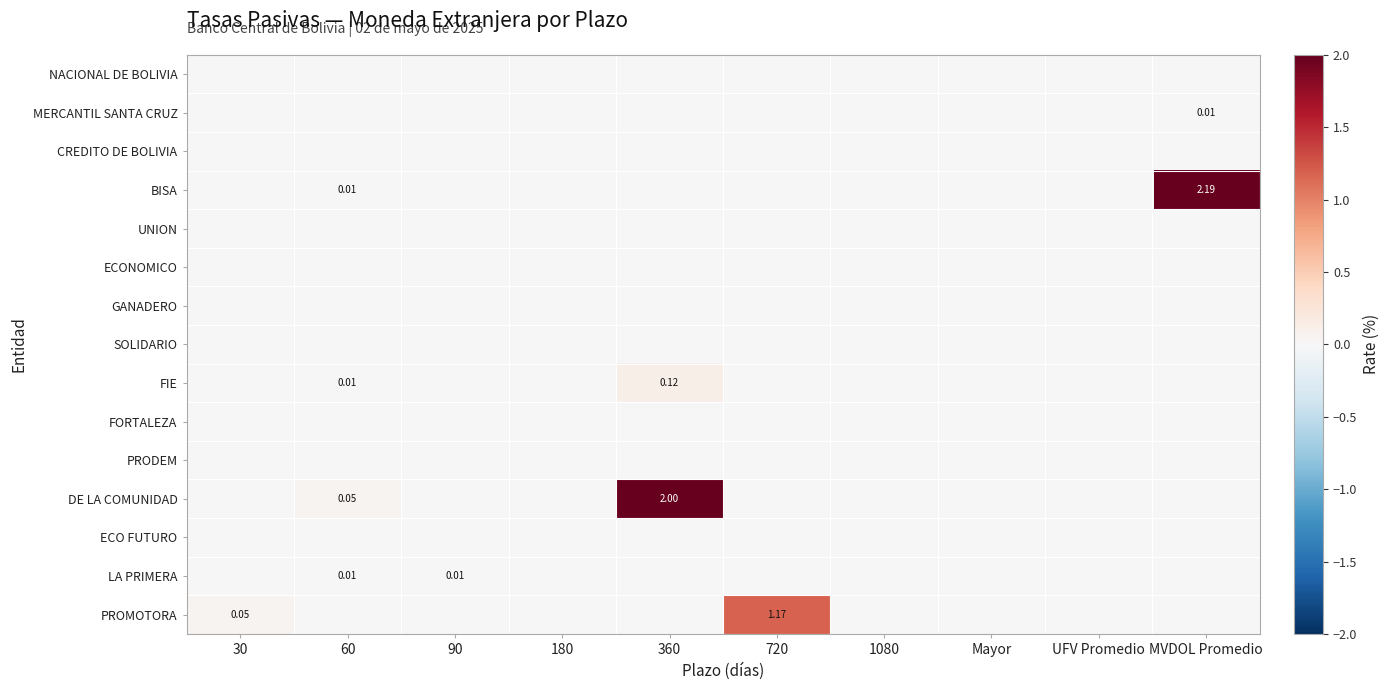

Is it true that NACIONAL DE BOLIVIA equals 0.0 at 90?

True